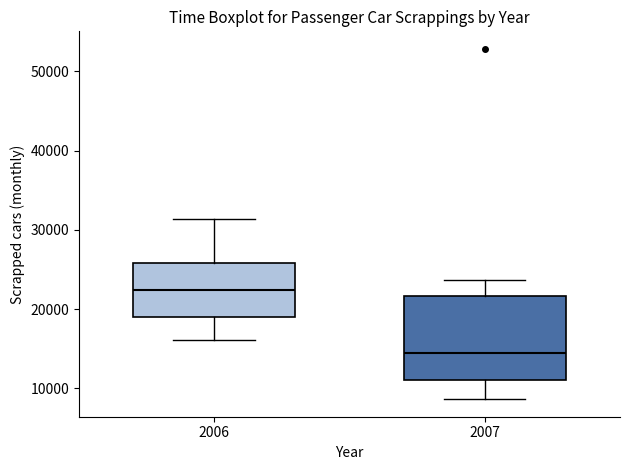

Where does the median line of the box at x = 2006 sit on the y-axis? The values are not printed on the chart, so give them approximately, as read against the axis.

22000